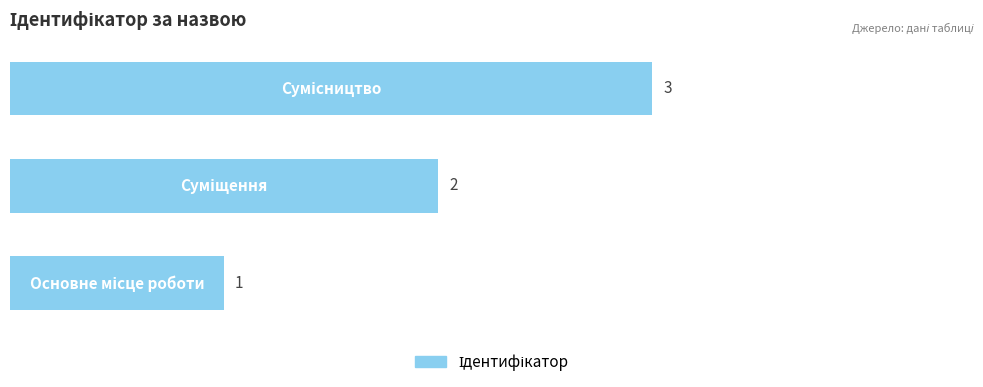

How many data points does each series have?

3